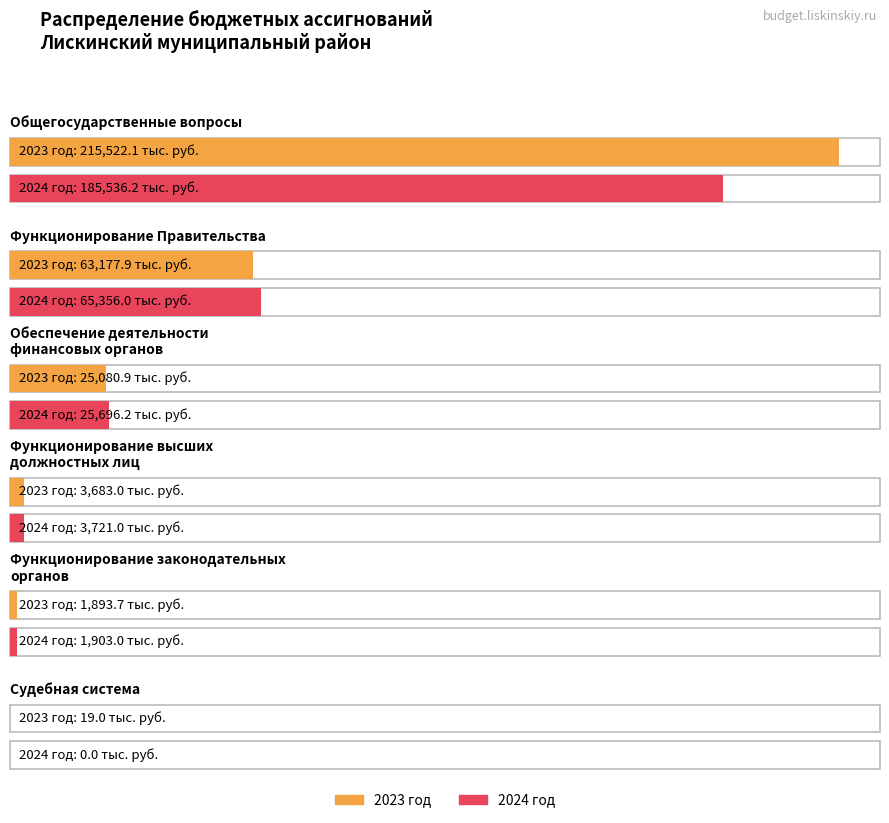

Reading left to right, list all the values displayed in this chart.

2023 год: Общегосударственные вопросы=215522.1	Функционирование Правительства=63177.9	Обеспечение деятельности
финансовых органов=25080.9	Функционирование высших
должностных лиц=3683.0	Функционирование законодательных
органов=1893.7	Судебная система=19.0
2024 год: Общегосударственные вопросы=185536.2	Функционирование Правительства=65356.0	Обеспечение деятельности
финансовых органов=25696.2	Функционирование высших
должностных лиц=3721.0	Функционирование законодательных
органов=1903.0	Судебная система=0.0